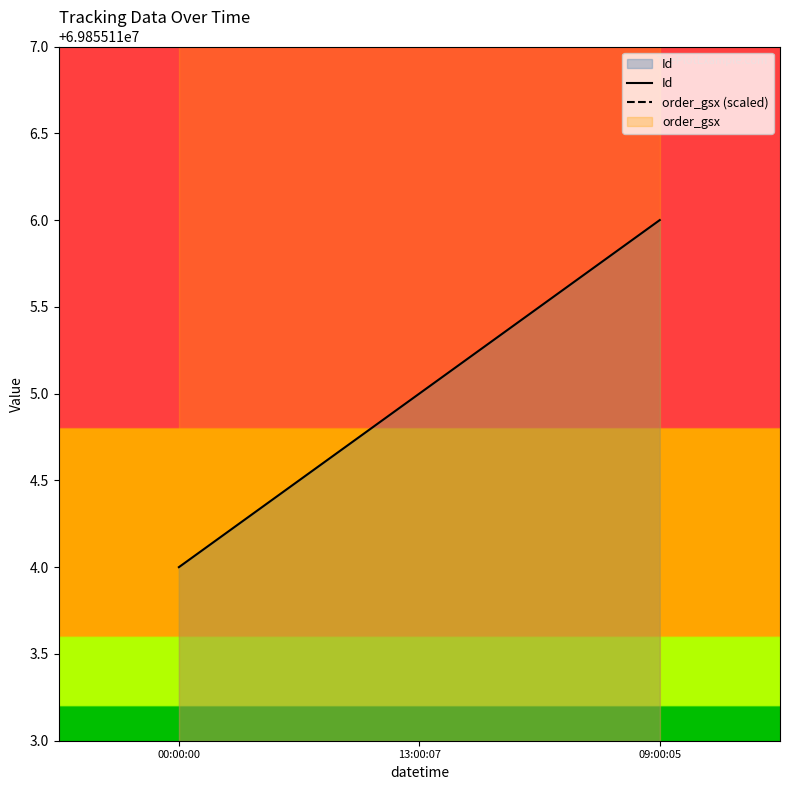

At which label is Id closest to 69855115?

13:00:07